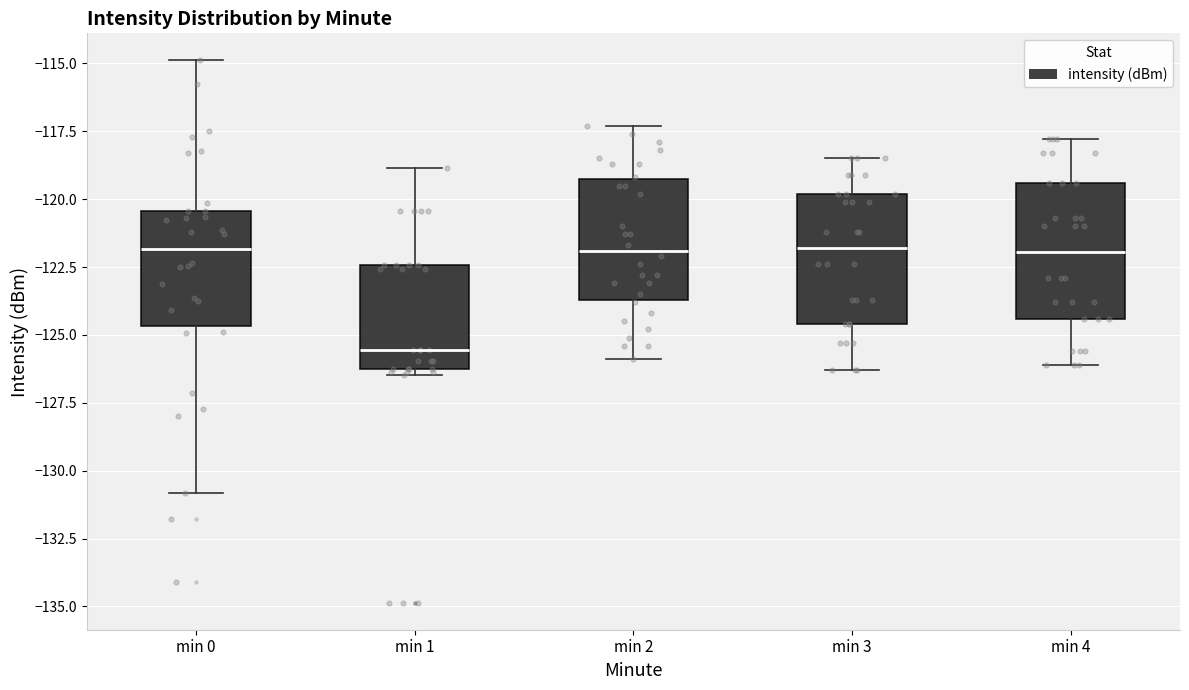

Reading left to right, transcribe this box plot: for each box, give where its median line is, the range the box spans, and where its two whiskers end, as read against the y-axis. The values are not printed on the chart, so give them approximately, as read against the axis.

min 0: median -122.0, box -124.5 to -120.5, whiskers -131.0 to -115.0
min 1: median -125.5, box -126.5 to -122.5, whiskers -126.5 (just below the box's lower edge) to -119.0
min 2: median -122.0, box -123.5 to -119.5, whiskers -126.0 to -117.5
min 3: median -122.0, box -124.5 to -120.0, whiskers -126.5 to -118.5
min 4: median -122.0, box -124.5 to -119.5, whiskers -126.0 to -118.0